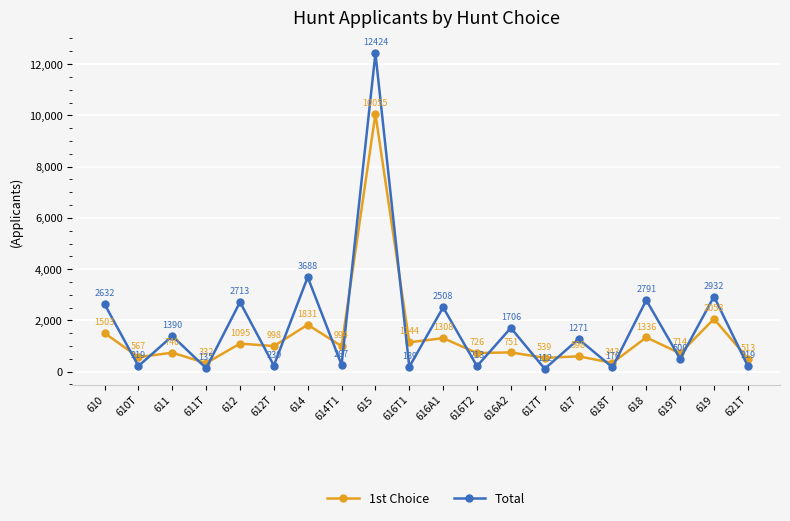

At which label does Total reach its minimum?

617T